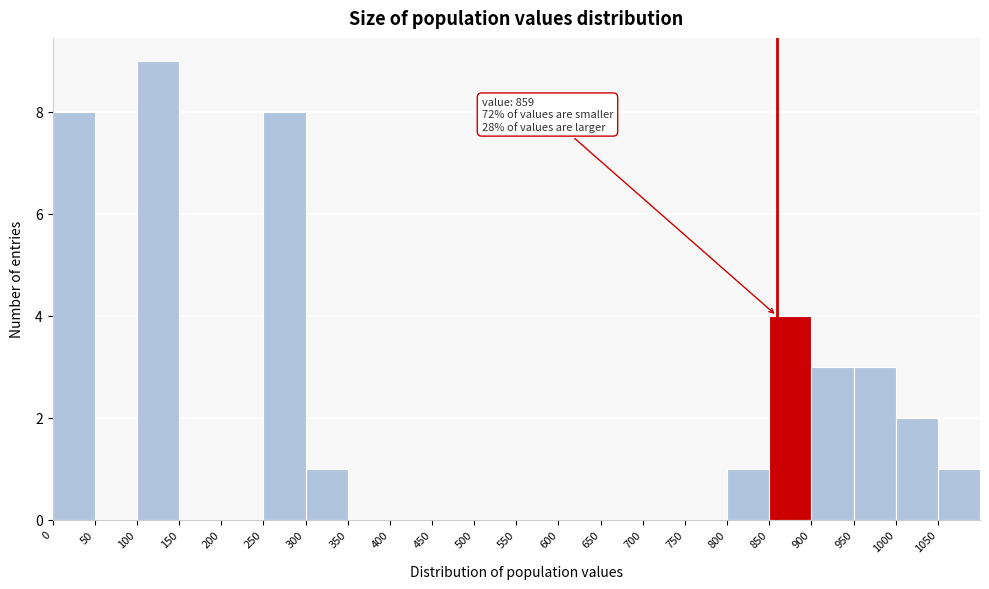

Over which range of the x-axis is the bar tallest?

100 to 150